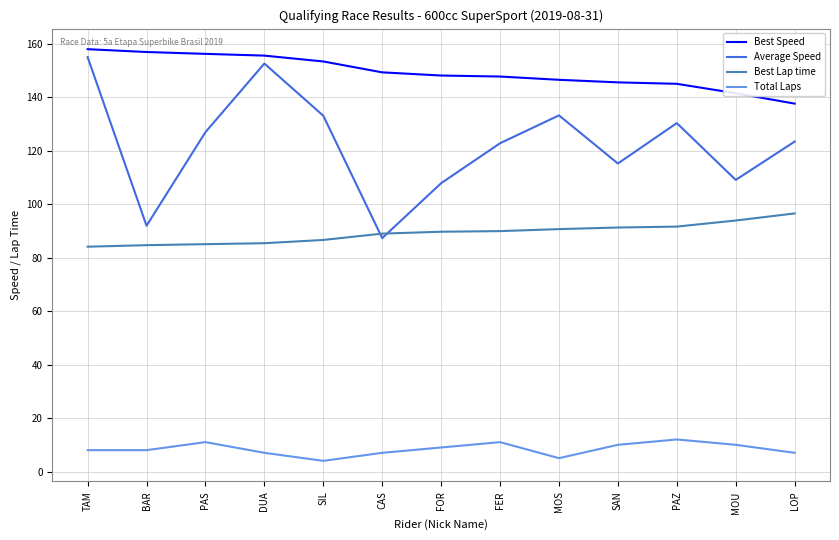

At how many categories does at least one series exceed 105?

13